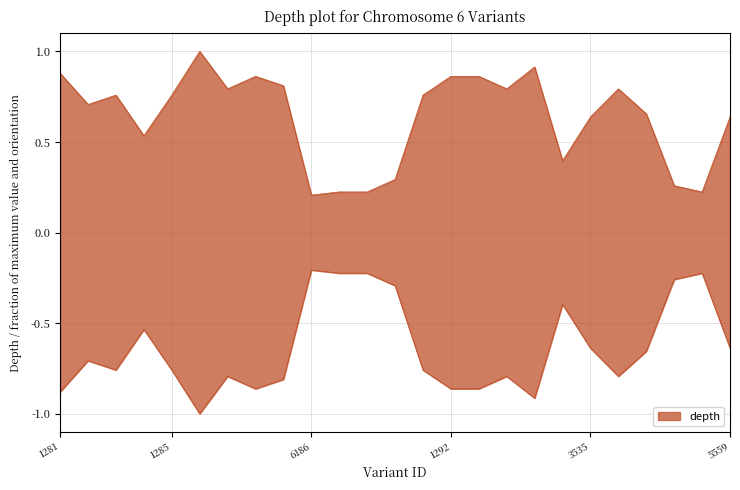

How many data points does each series have?

25